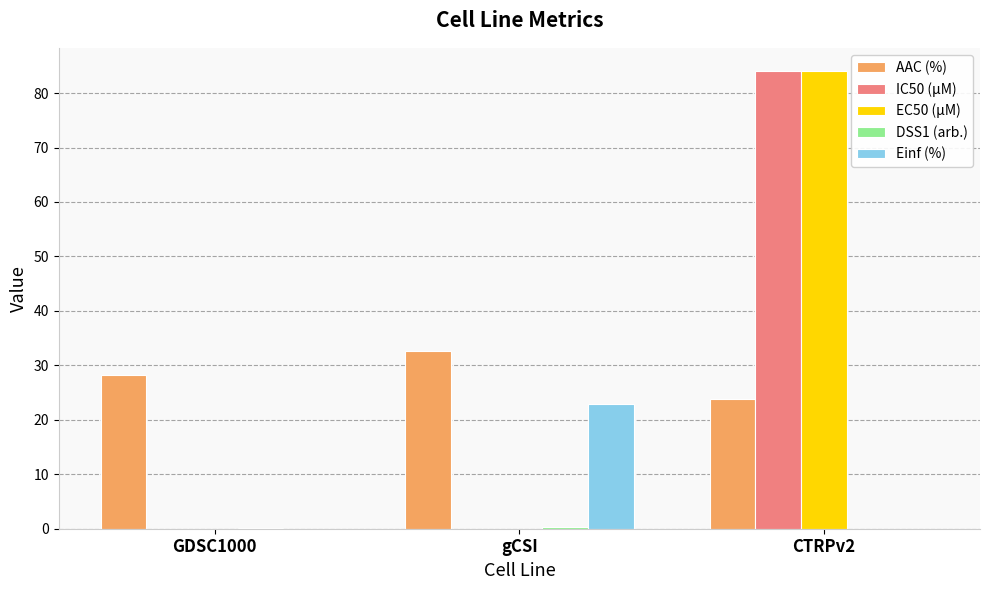

Between GDSC1000 and gCSI, which series saw the biggest shift?

Einf (%)